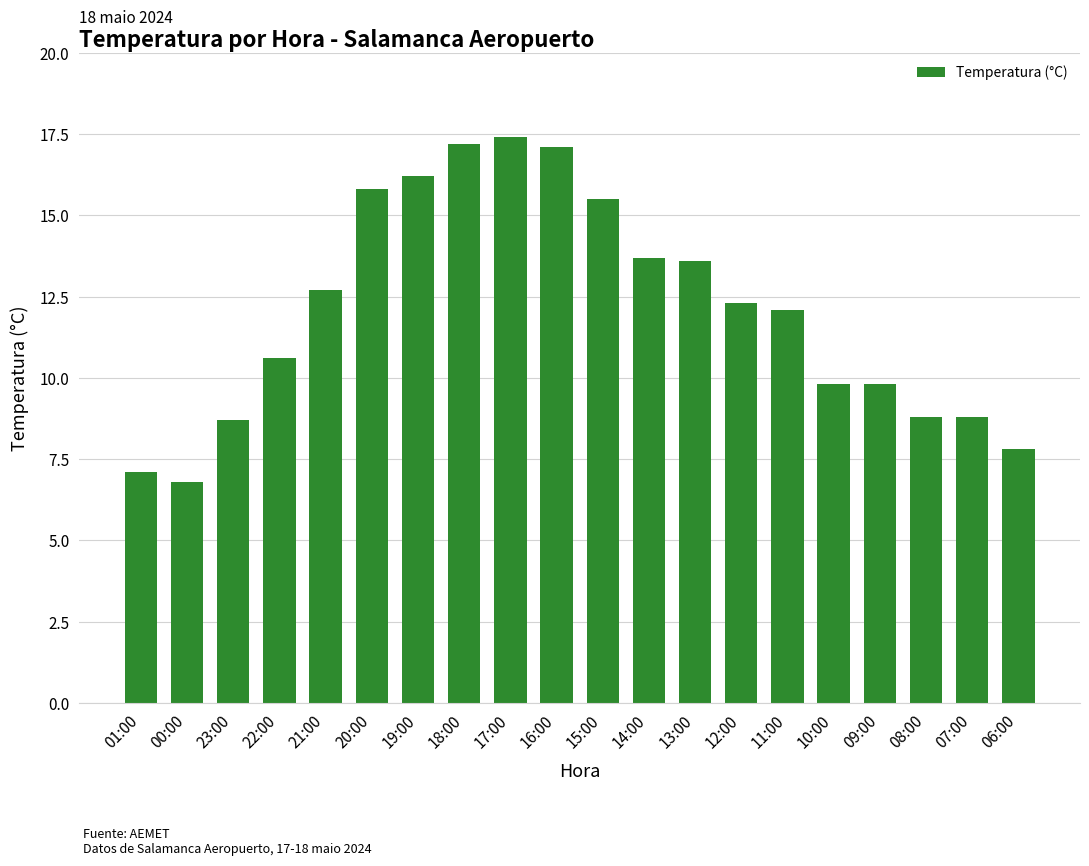

What is the sum of all values?

241.8